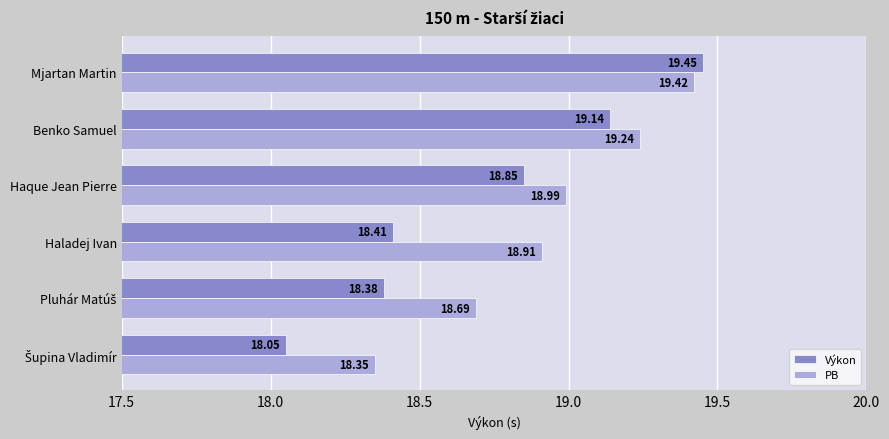

List the series in order of their overall mean, highest first.

PB, Výkon